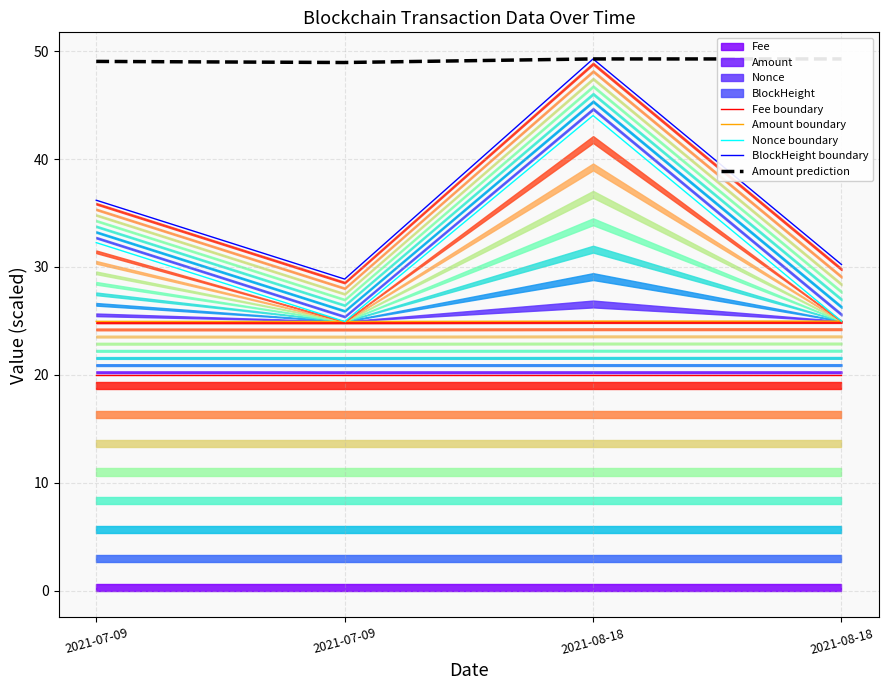

What is the maximum value shown in the chart?

49.3